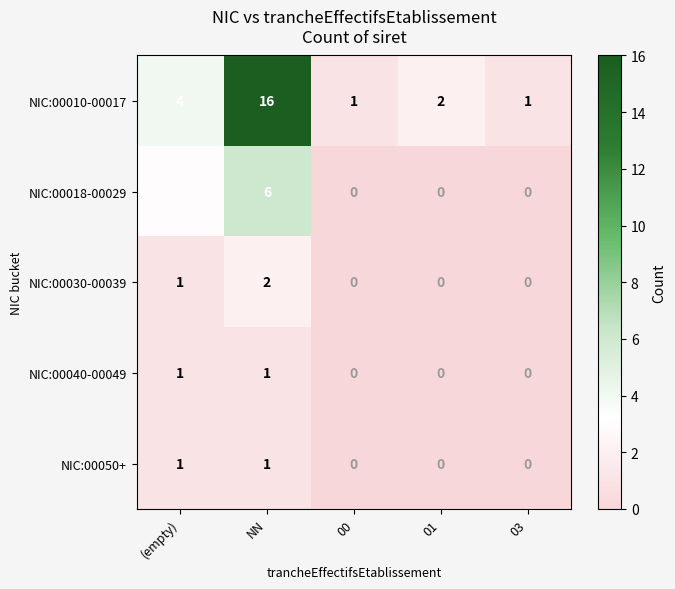

Which series has the largest total across all categories?

NIC:00010-00017